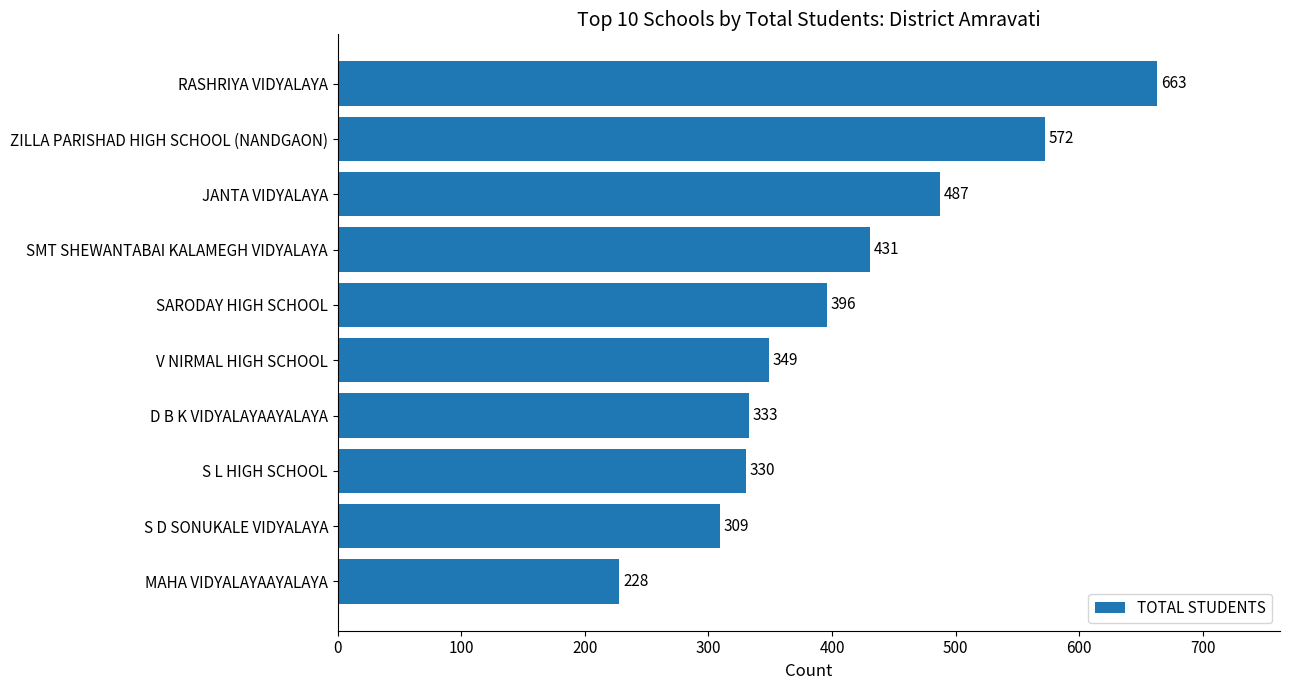

What is the difference between the maximum and minimum values?

435